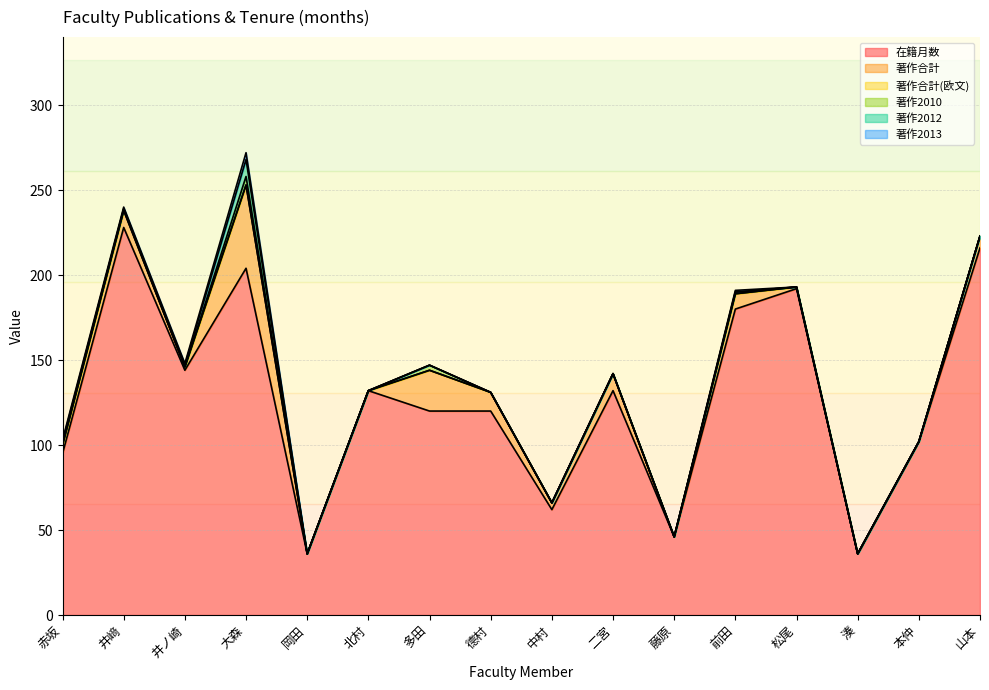

What is the sum of the 著作合計 values at 井﨑 and 湊?

10